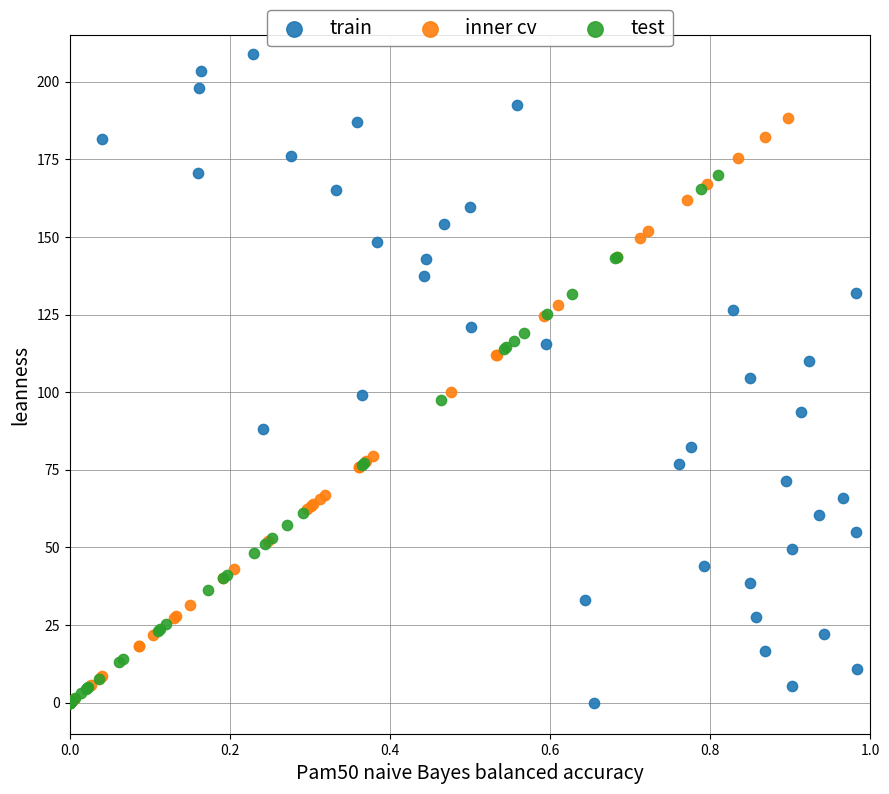

Which series has the largest Y range (max minus min)?

train